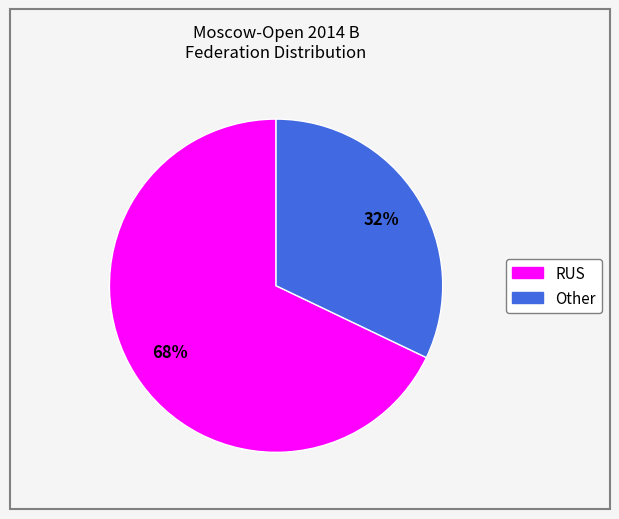

The Other slice represents 19% of the pie. True or false?

False